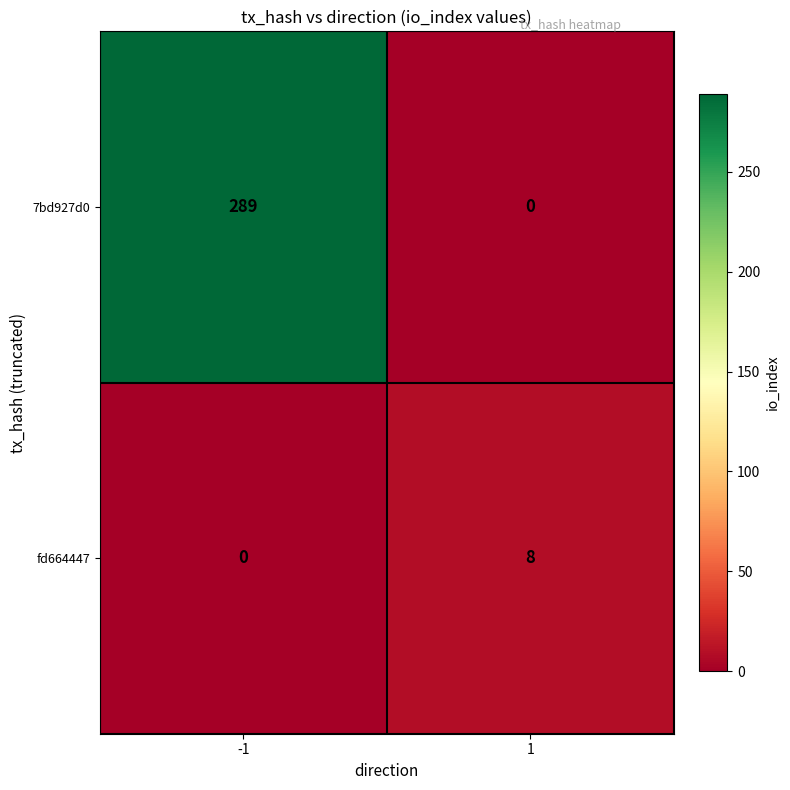

What is the difference between the 7bd927d0 values at -1 and 1?

289